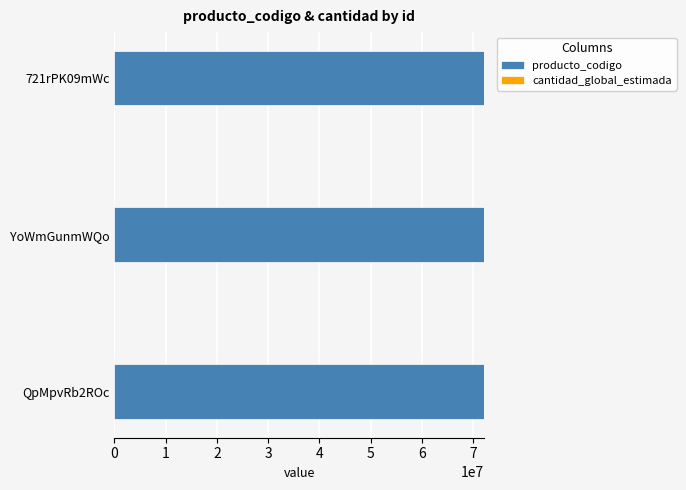

The value of producto_codigo at 721rPK09mWc is 21443727. True or false?

False